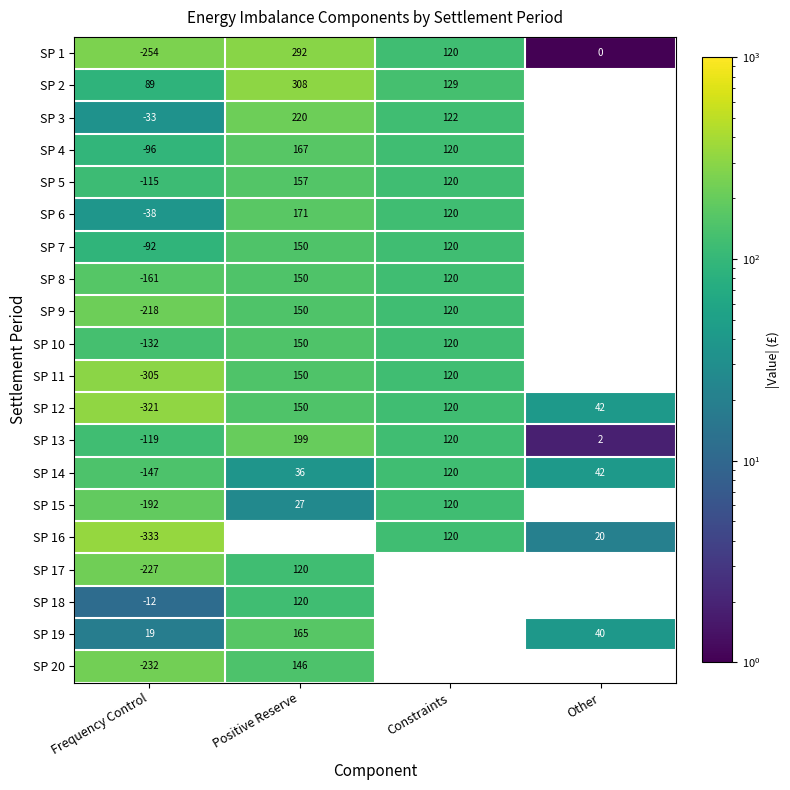

What is the spread (max minus min) of values at Frequency Control?

422